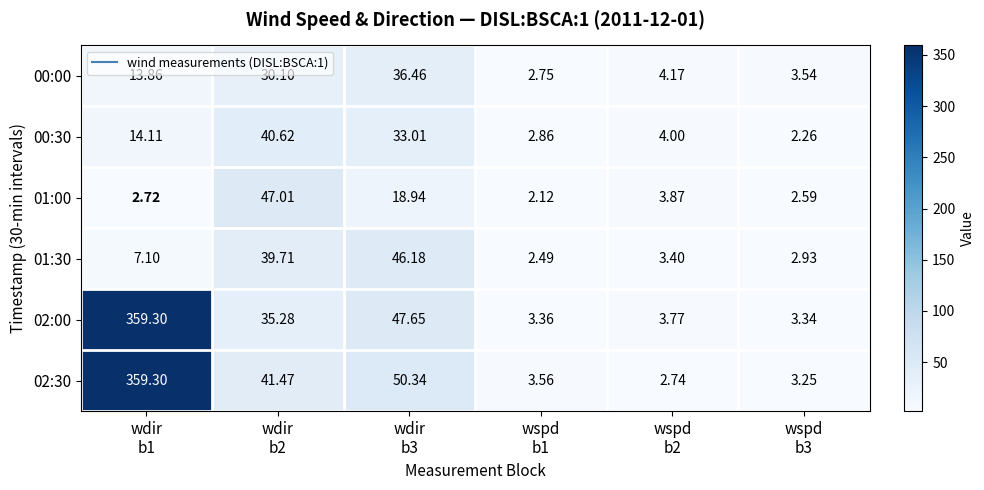

How many values in the 00:30 series exceed 14?

3